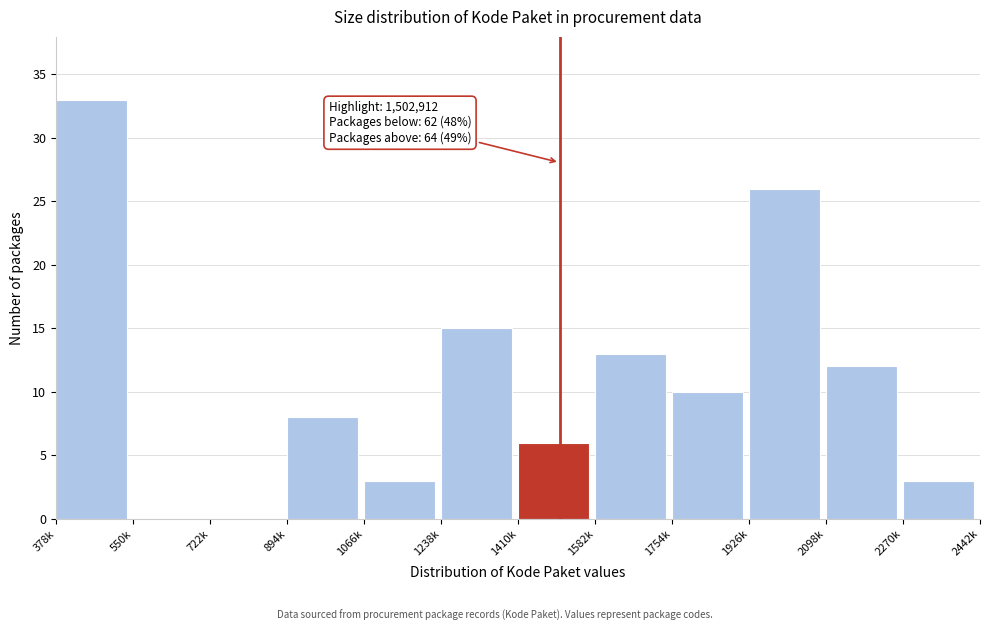

Reading left to right, what are all the values shown in this chart?

378k=33	550k=0	722k=0	894k=8	1066k=3	1238k=15	1410k=6	1582k=13	1754k=10	1926k=26	2098k=12	2270k=3